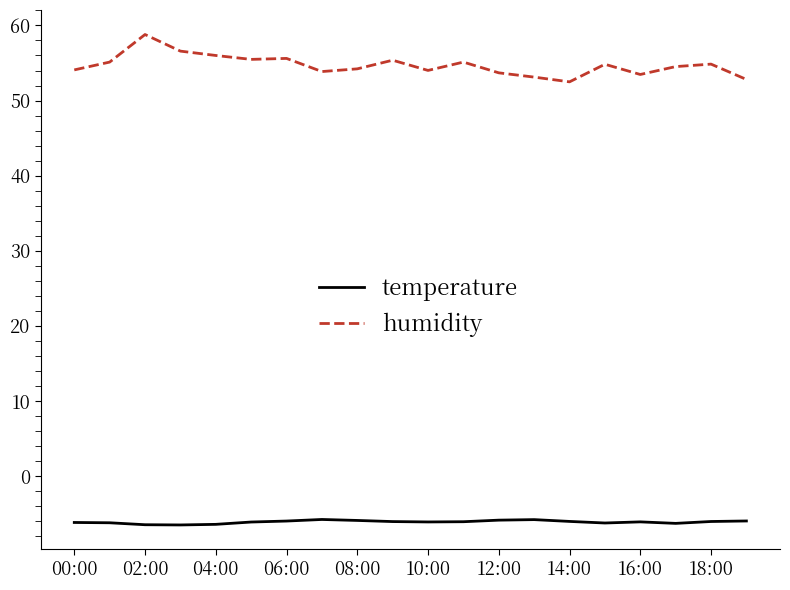

Rank the series by their maximum value, from highest to lowest.

humidity, temperature